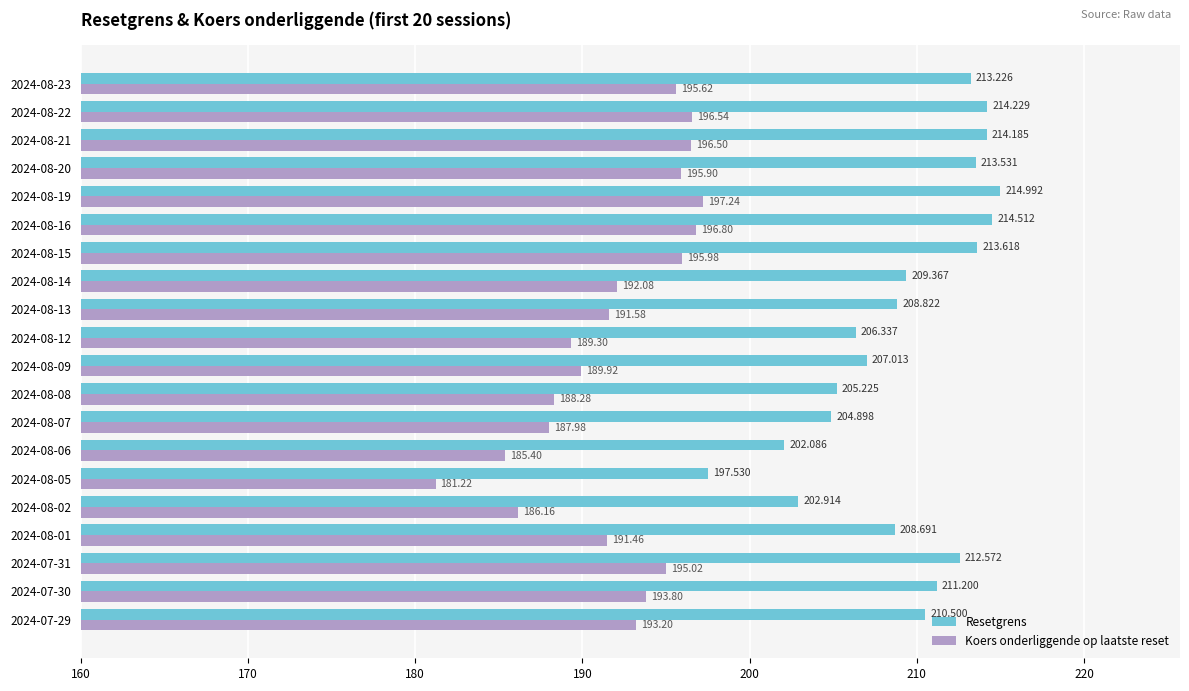

Rank the series by their average value, from lowest to highest.

Koers onderliggende op laatste reset, Resetgrens